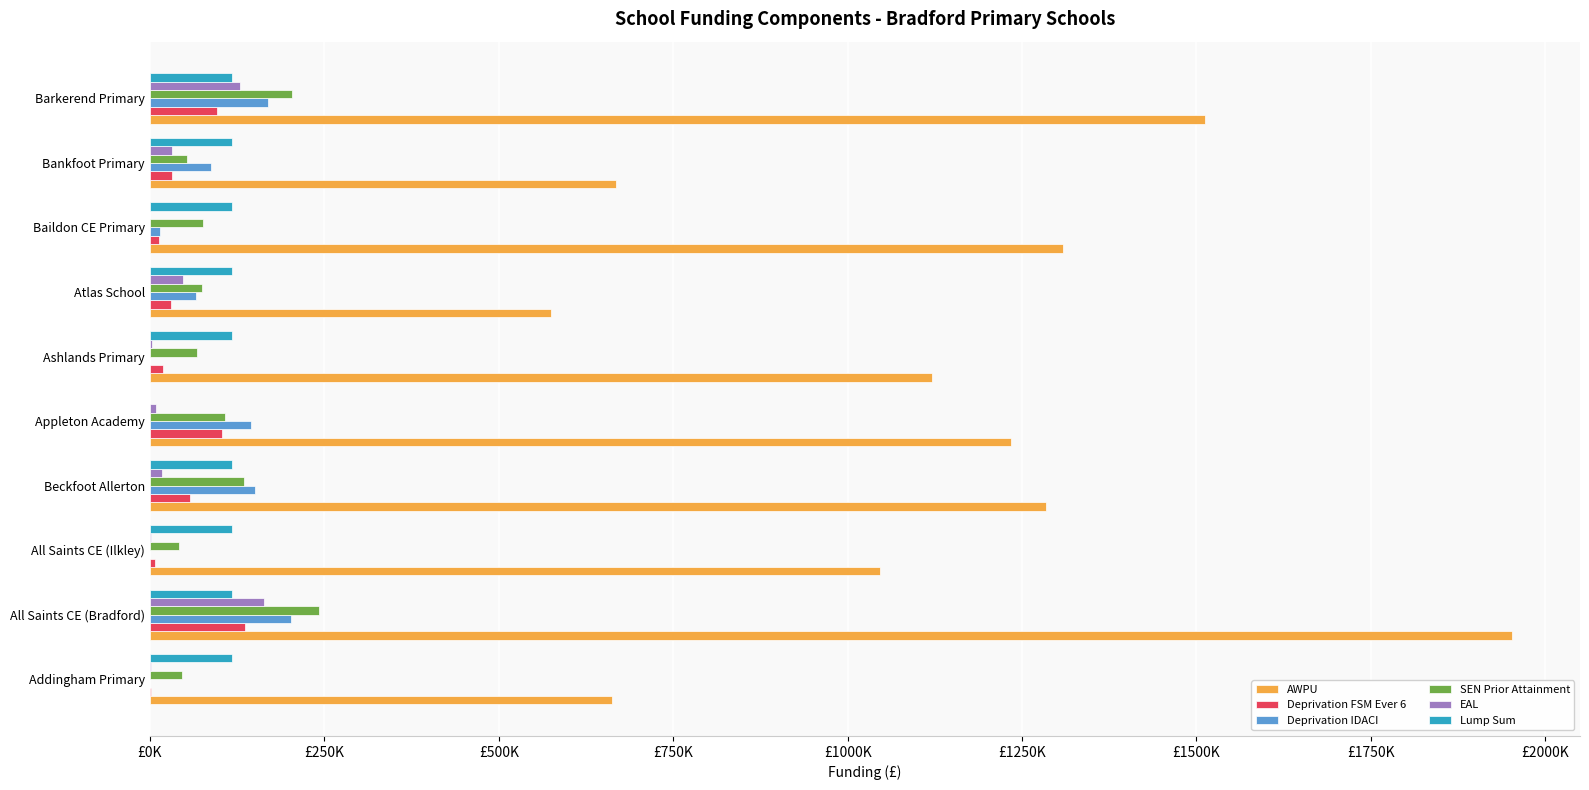

What are all the series names shown in the legend?

AWPU, Deprivation FSM Ever 6, Deprivation IDACI, SEN Prior Attainment, EAL, Lump Sum